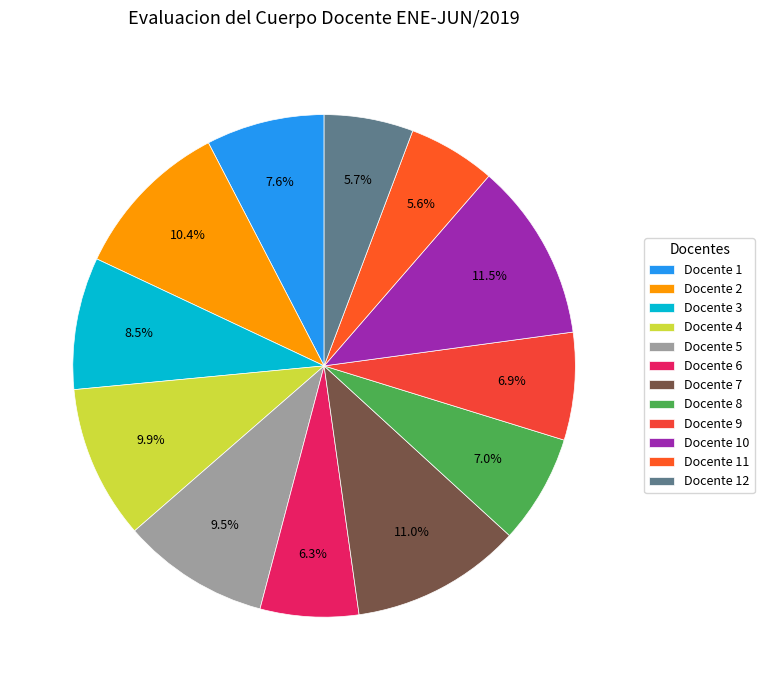

To the nearest percent, what percentage of the pie is Docente 5?

9%